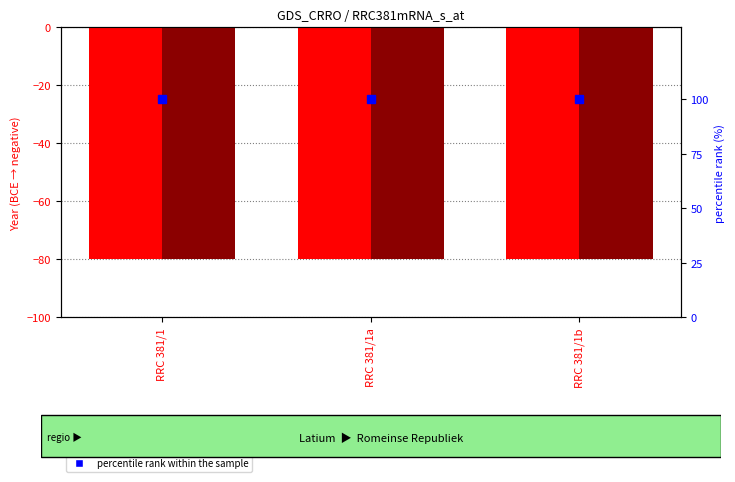

Reading right to left, extract all data points from this chart.

Datum van: -80	-80	-80
Datum tot: -80	-80	-80
percentile rank within the sample: 100	100	100